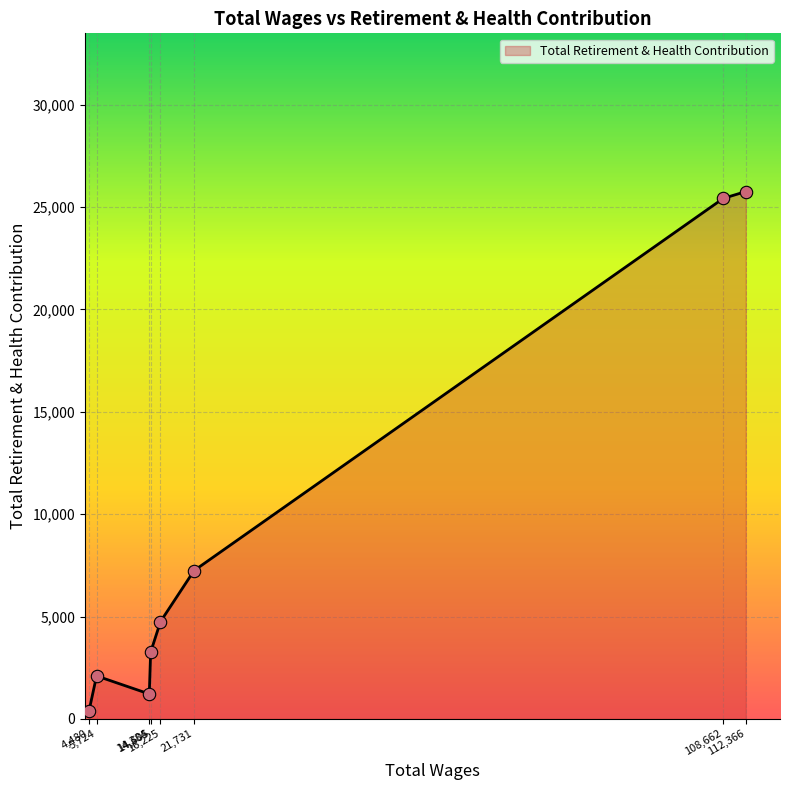

What is the greatest value displayed?

25750